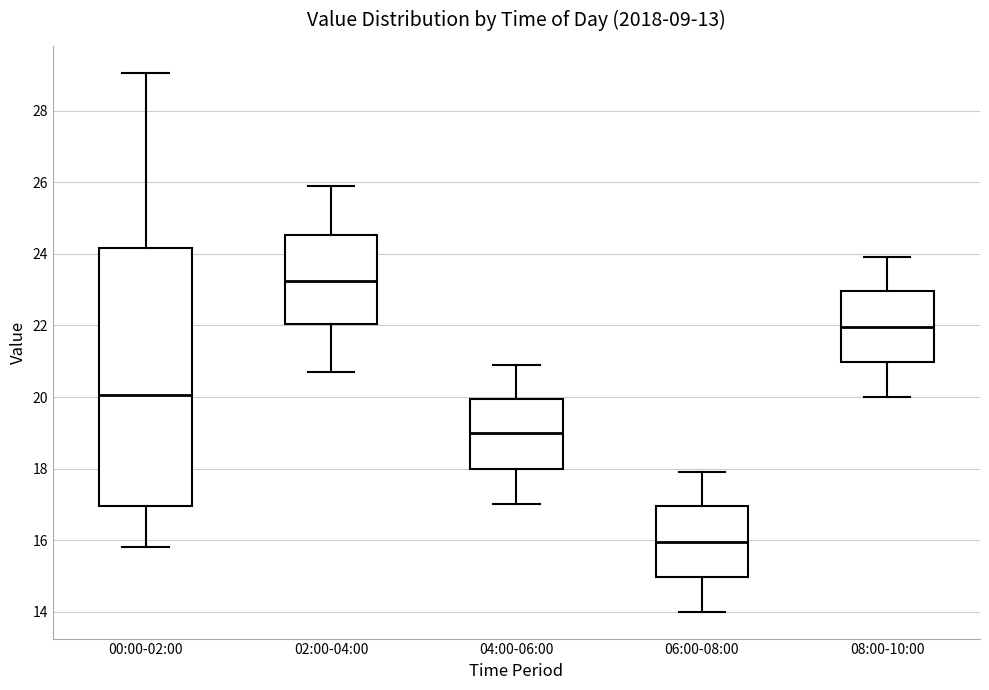

Which box's median line is the highest?

02:00-04:00